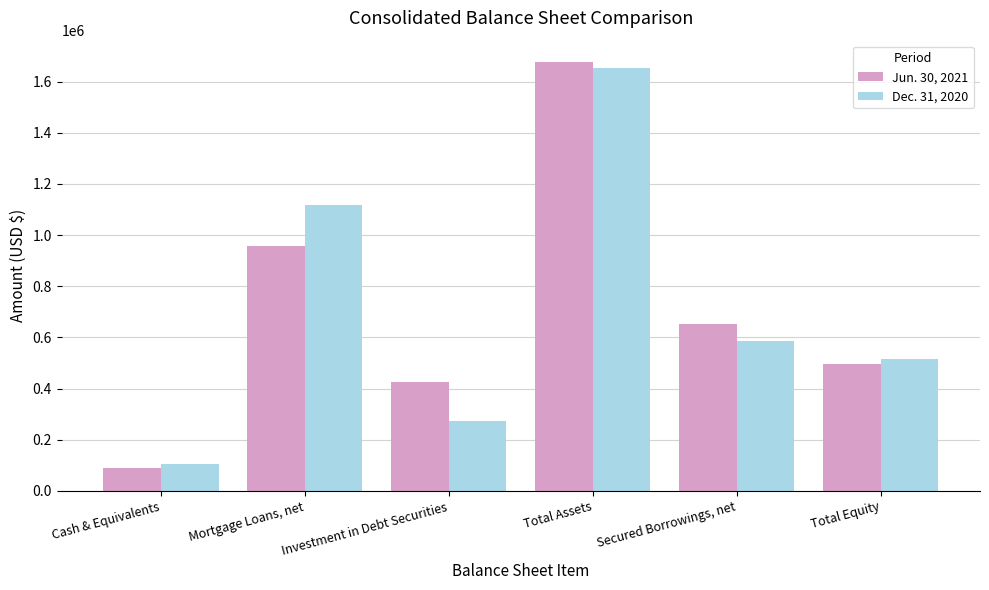

Between Investment in Debt Securities and Total Assets, which series saw the biggest shift?

Dec. 31, 2020